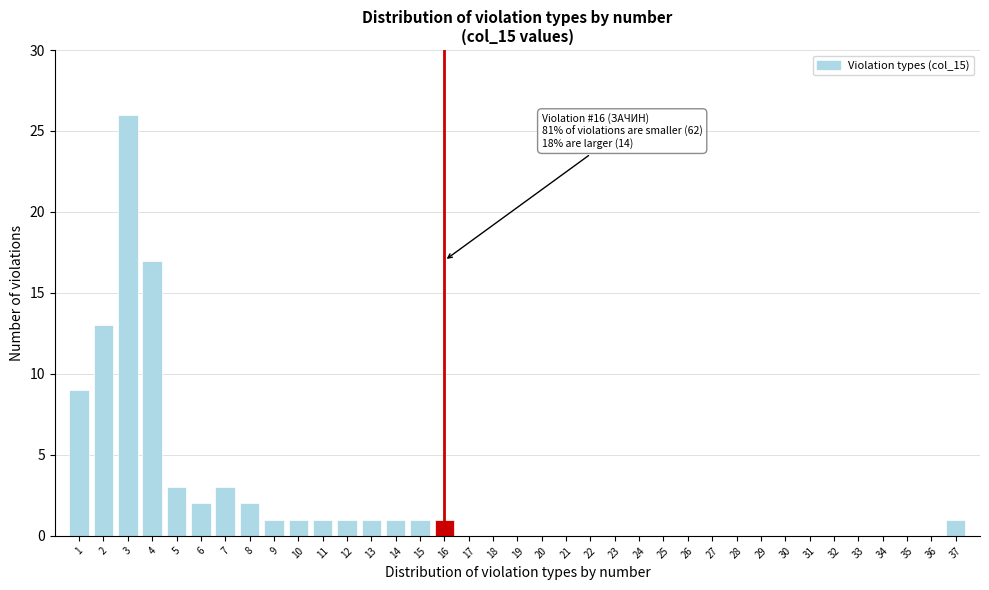

Which range on the x-axis has the tallest bar?

2.5 to 3.5